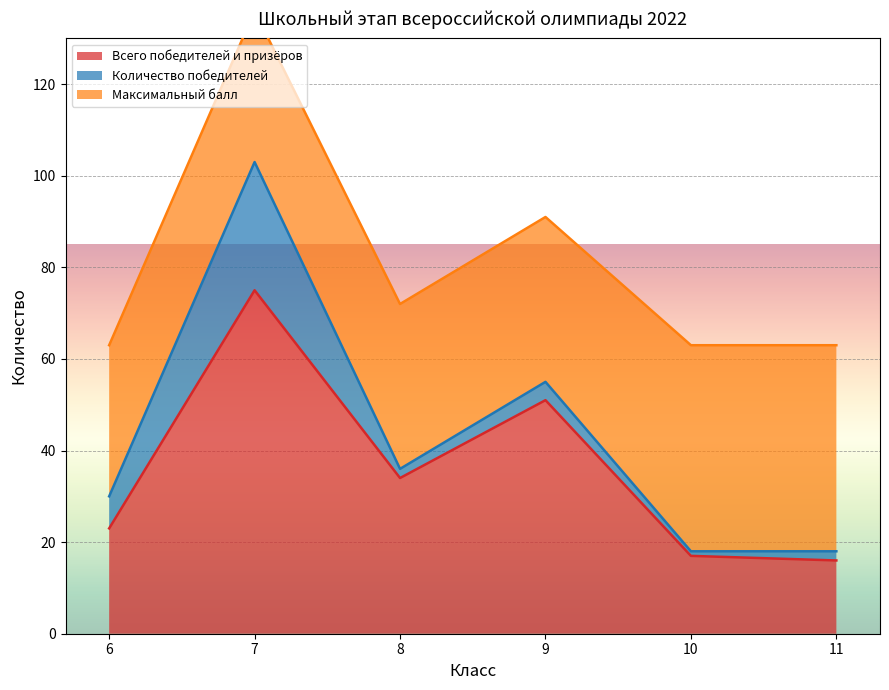

How many lines are shown in the chart?

3